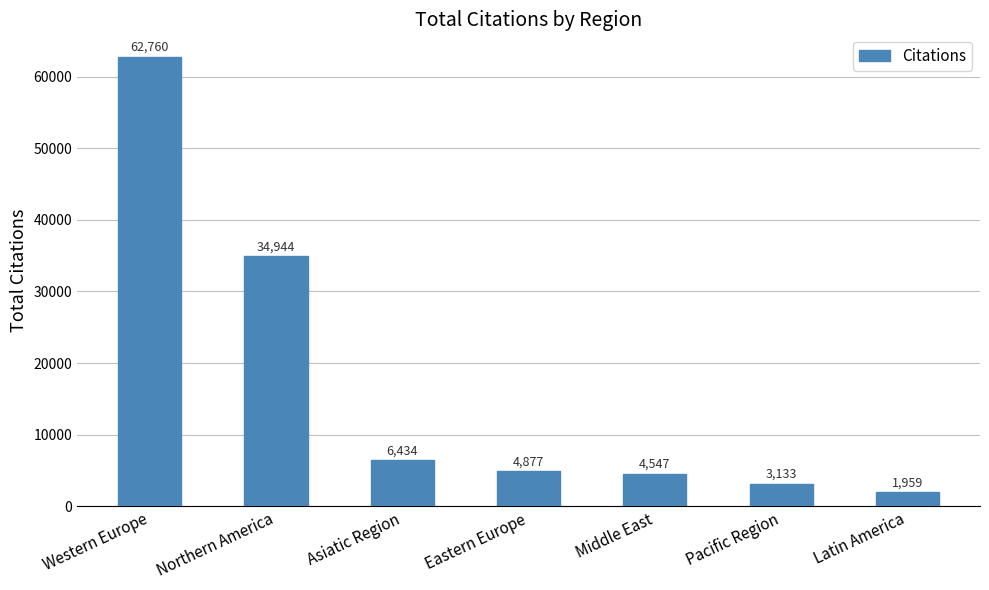

How many data points does each series have?

7